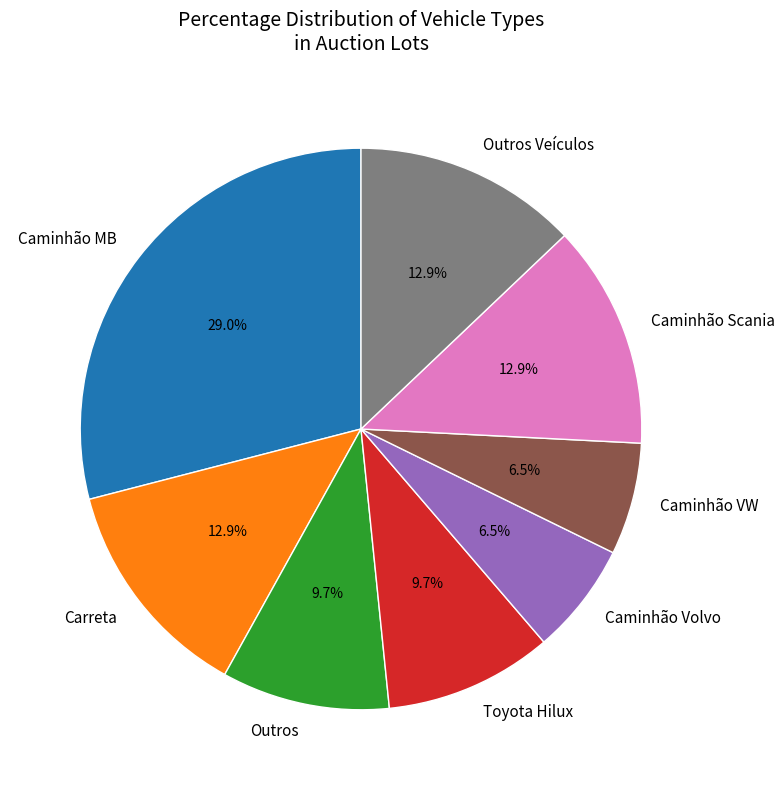

Approximately how many times larger is the value at Outros Veículos compared to Outros?

1.3